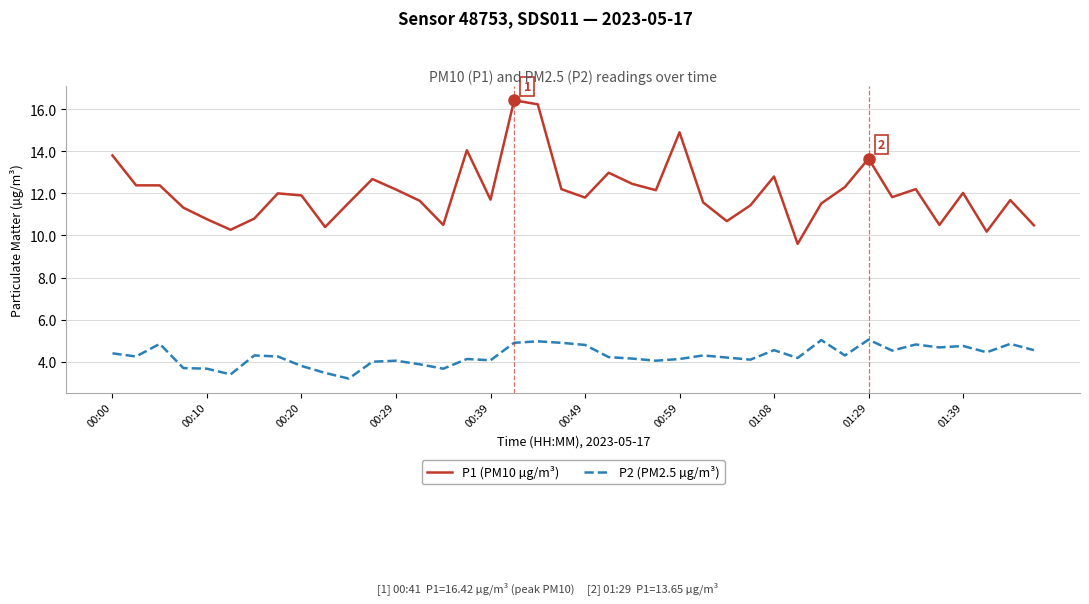

What is the maximum value shown in the chart?

16.4